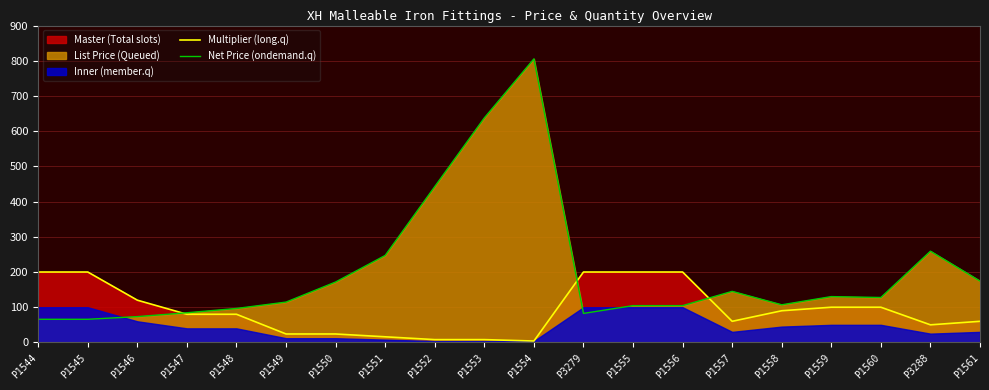

Where does the Net Price (ondemand.q) series first go above 127?

P1550